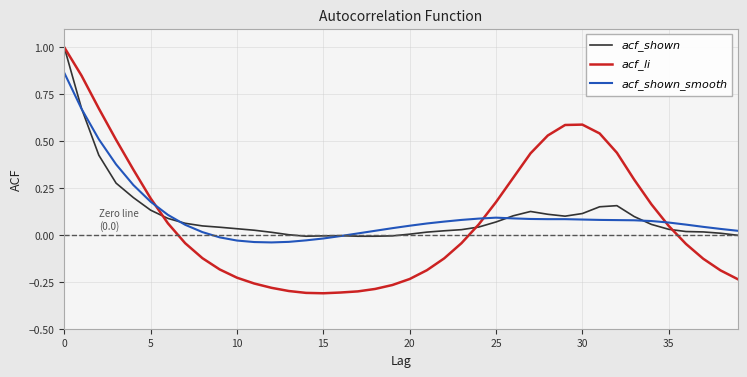

At which label is $acf\_shown$ closest to 0?

13